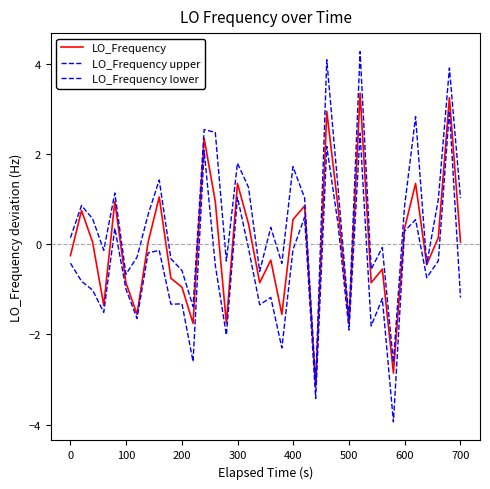

What is the minimum value for LO_Frequency?

-3.2